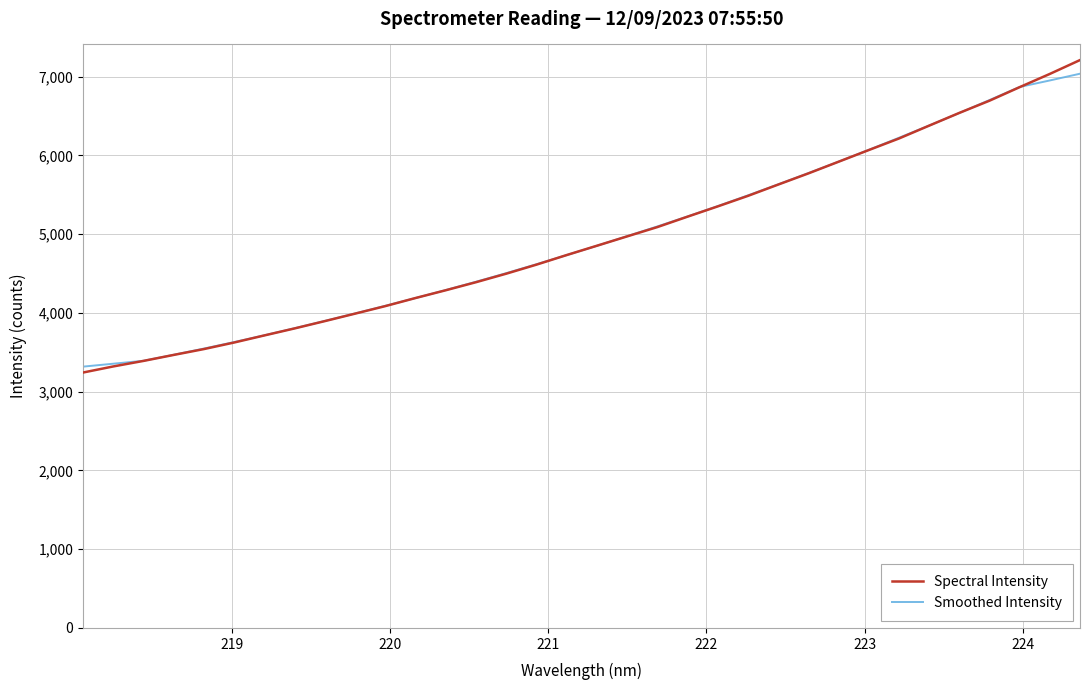

What is the minimum value shown in the chart?

3243.1